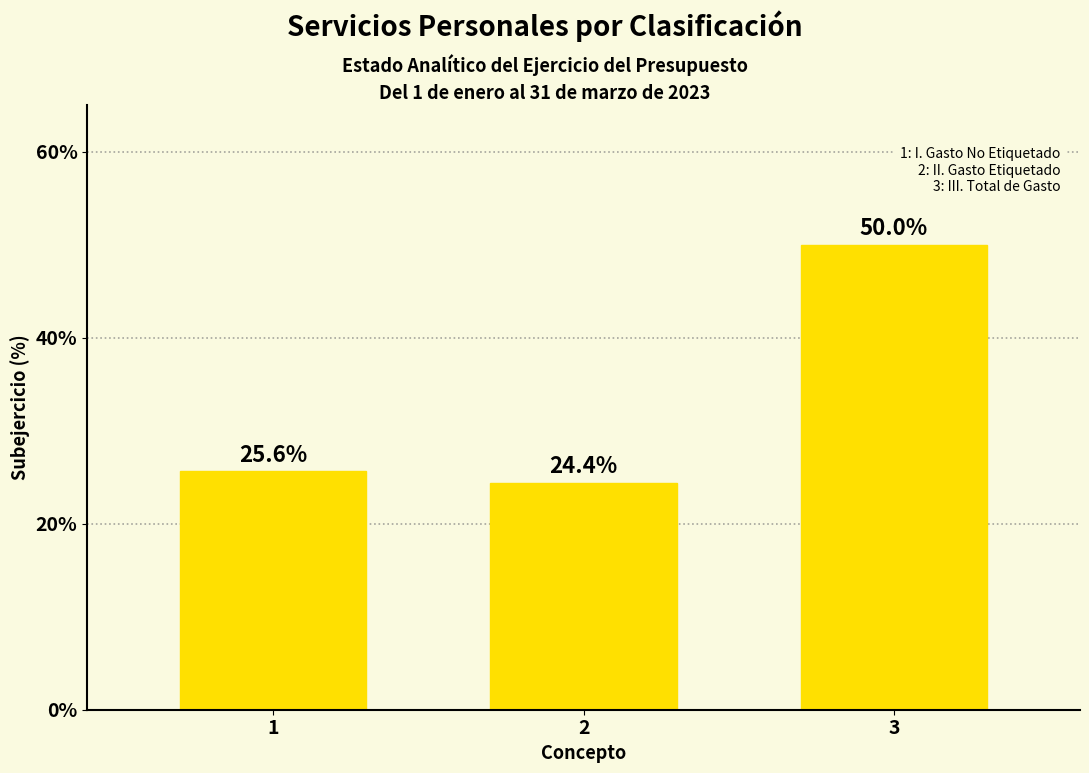

Reading left to right, what are all the values shown in this chart?

1=25.6	2=24.4	3=50.0